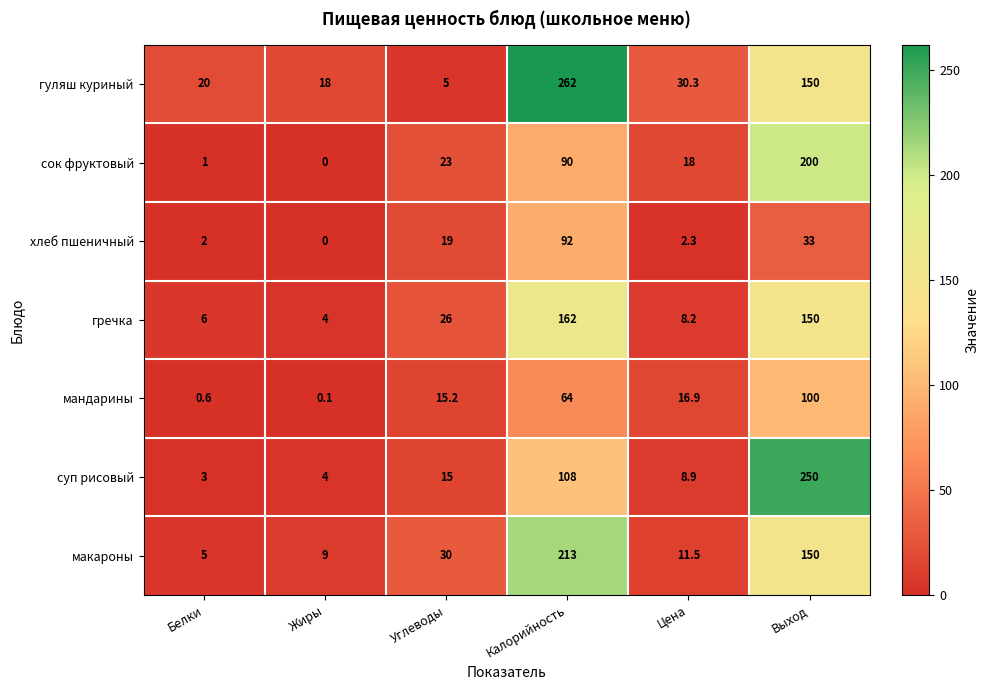

What is the sum of the мандарины values at Жиры and Углеводы?

15.3